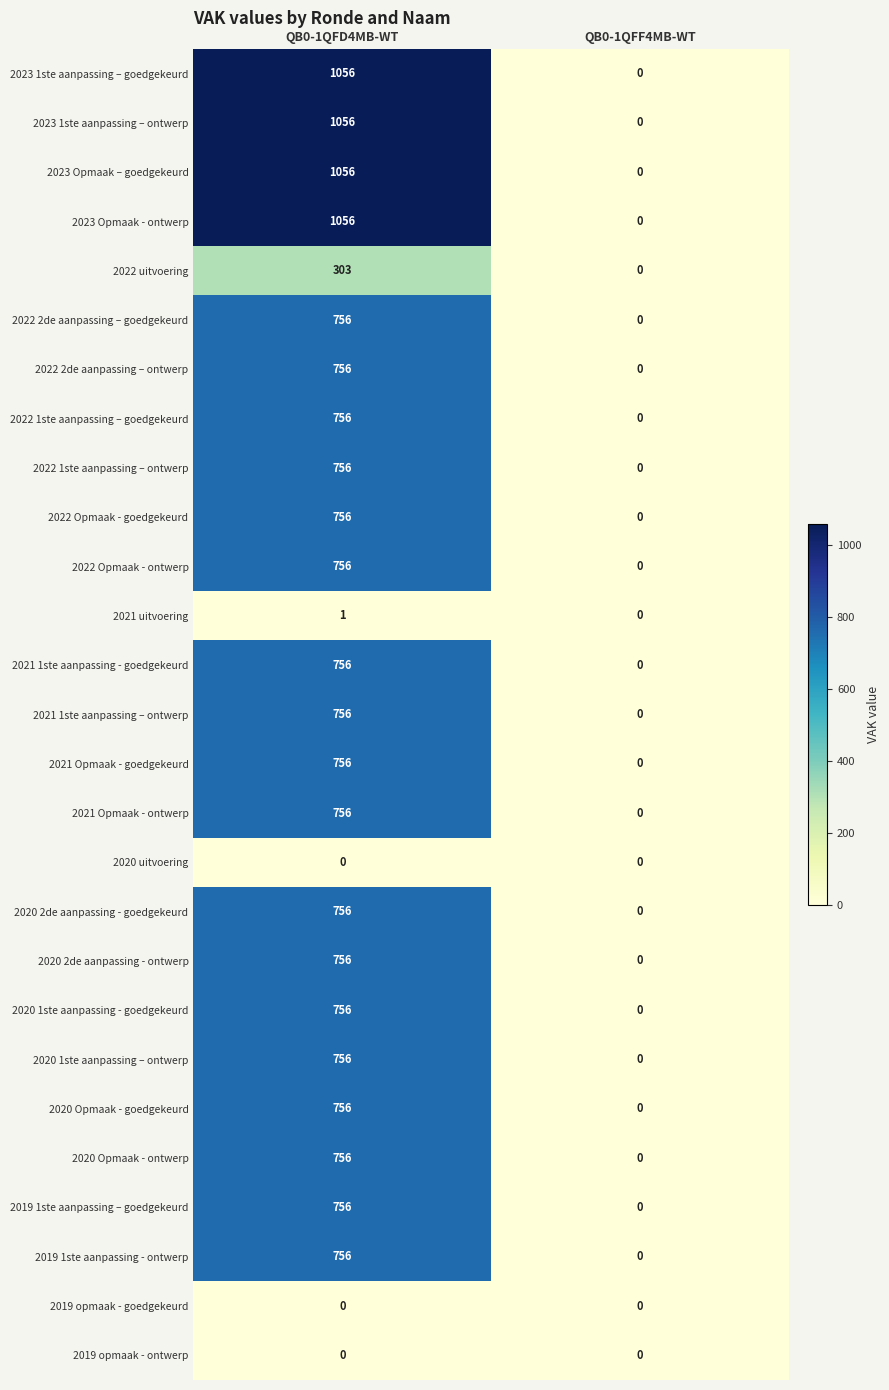

What is the average value of the 2020 2de aanpassing - goedgekeurd series?

378